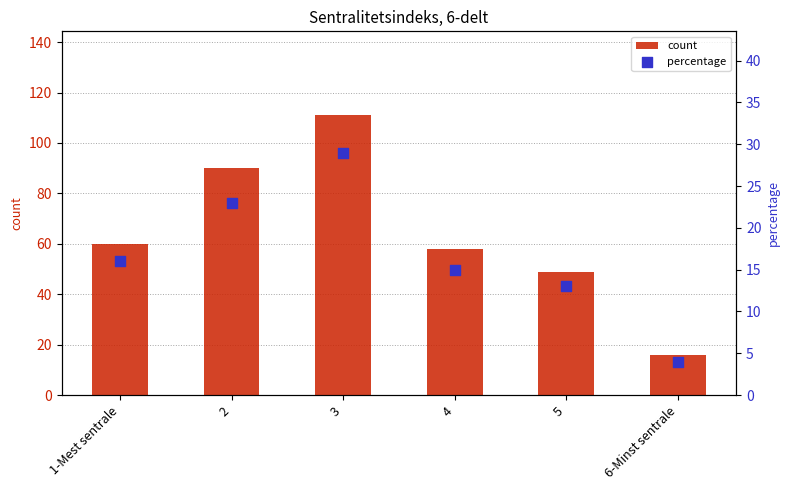

Is the value of percentage at 1-Mest sentrale greater than the value of count at 3?

No